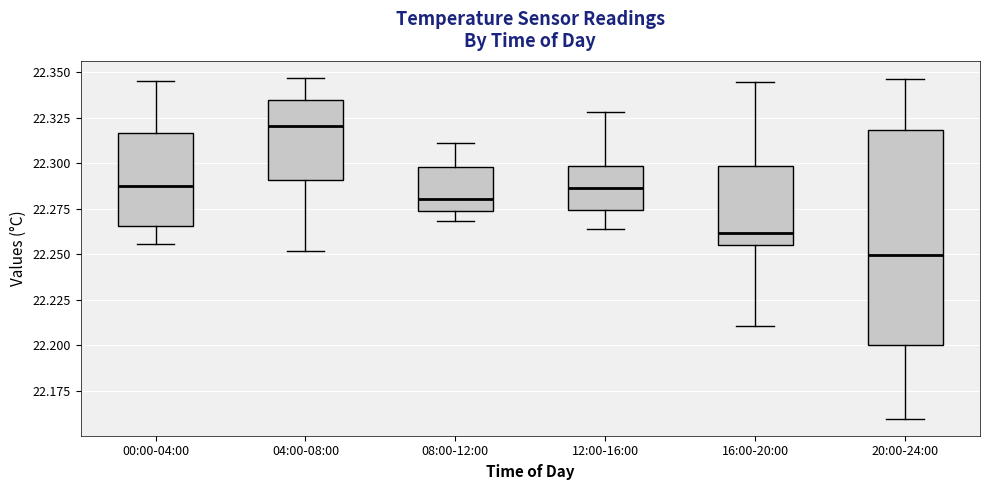

Reading left to right, read every box against the y-axis: the position of its median line, the range the box covers, and the ends of its whiskers. The values are not printed on the chart, so give them approximately, as read against the axis.

00:00-04:00: median 22.285, box 22.265 to 22.315, whiskers 22.255 to 22.345
04:00-08:00: median 22.320, box 22.290 to 22.335, whiskers 22.250 to 22.345
08:00-12:00: median 22.280, box 22.275 to 22.300, whiskers 22.270 to 22.310
12:00-16:00: median 22.285, box 22.275 to 22.300, whiskers 22.265 to 22.330
16:00-20:00: median 22.260, box 22.255 to 22.300, whiskers 22.210 to 22.345
20:00-24:00: median 22.250, box 22.200 to 22.320, whiskers 22.160 to 22.345